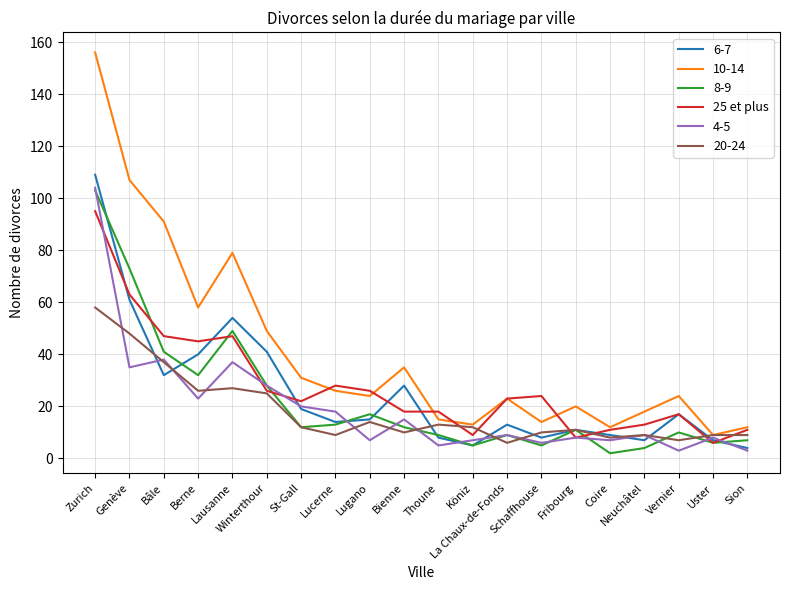

Which series has the largest range (max minus min)?

10-14